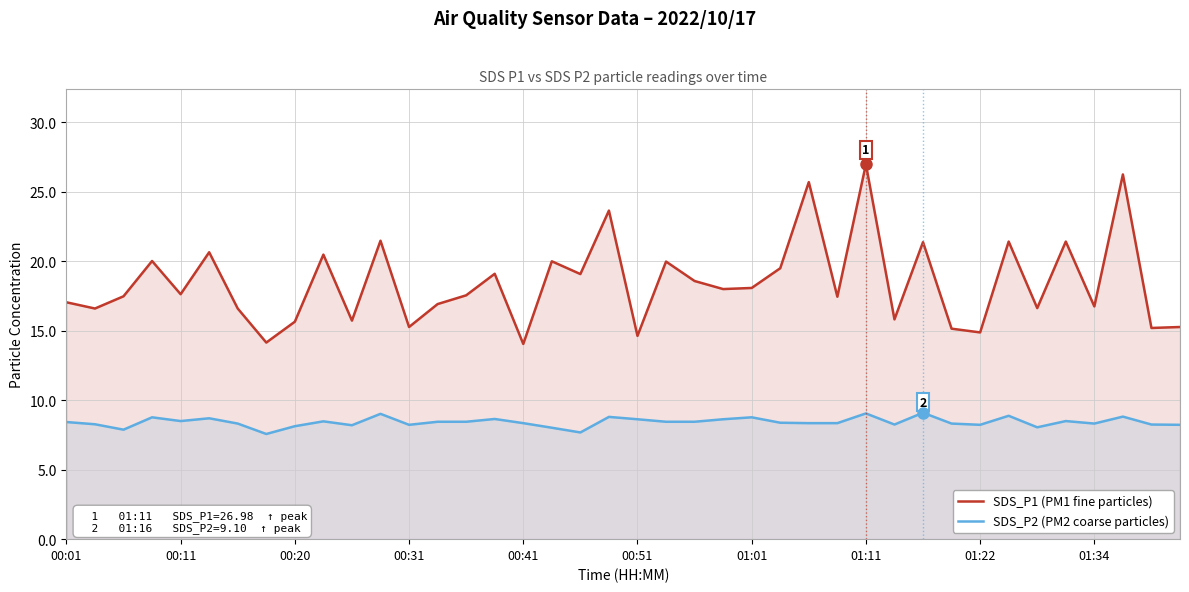

What are all the series names shown in the legend?

SDS_P1 (PM1 fine particles), SDS_P2 (PM2 coarse particles)